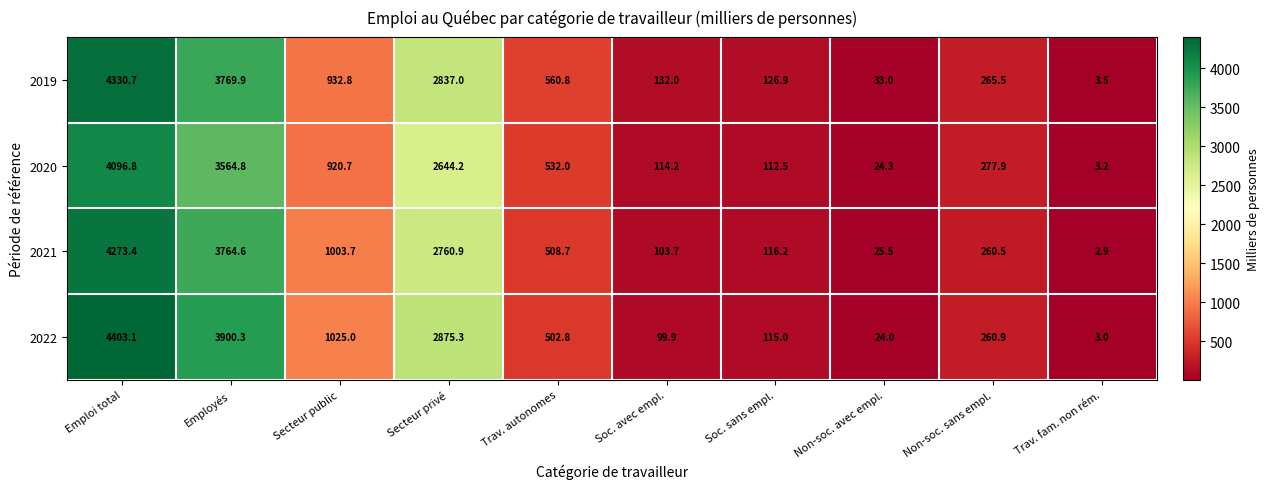

Rank the series at Employés from highest to lowest value.

2022, 2019, 2021, 2020